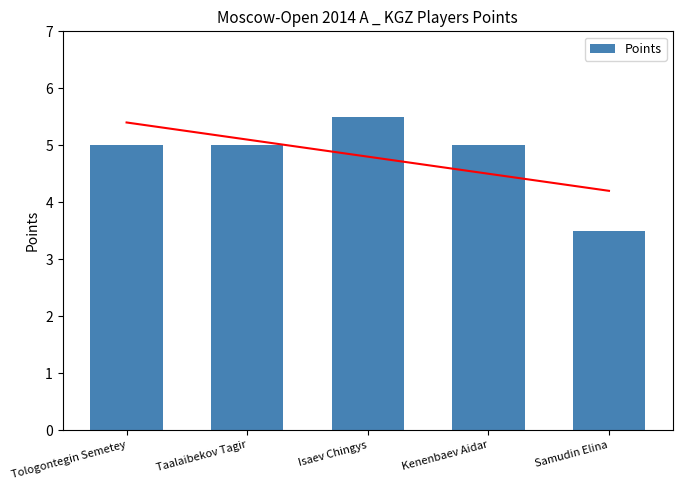

What is the label of the 1st bar from the right?

Samudin Elina